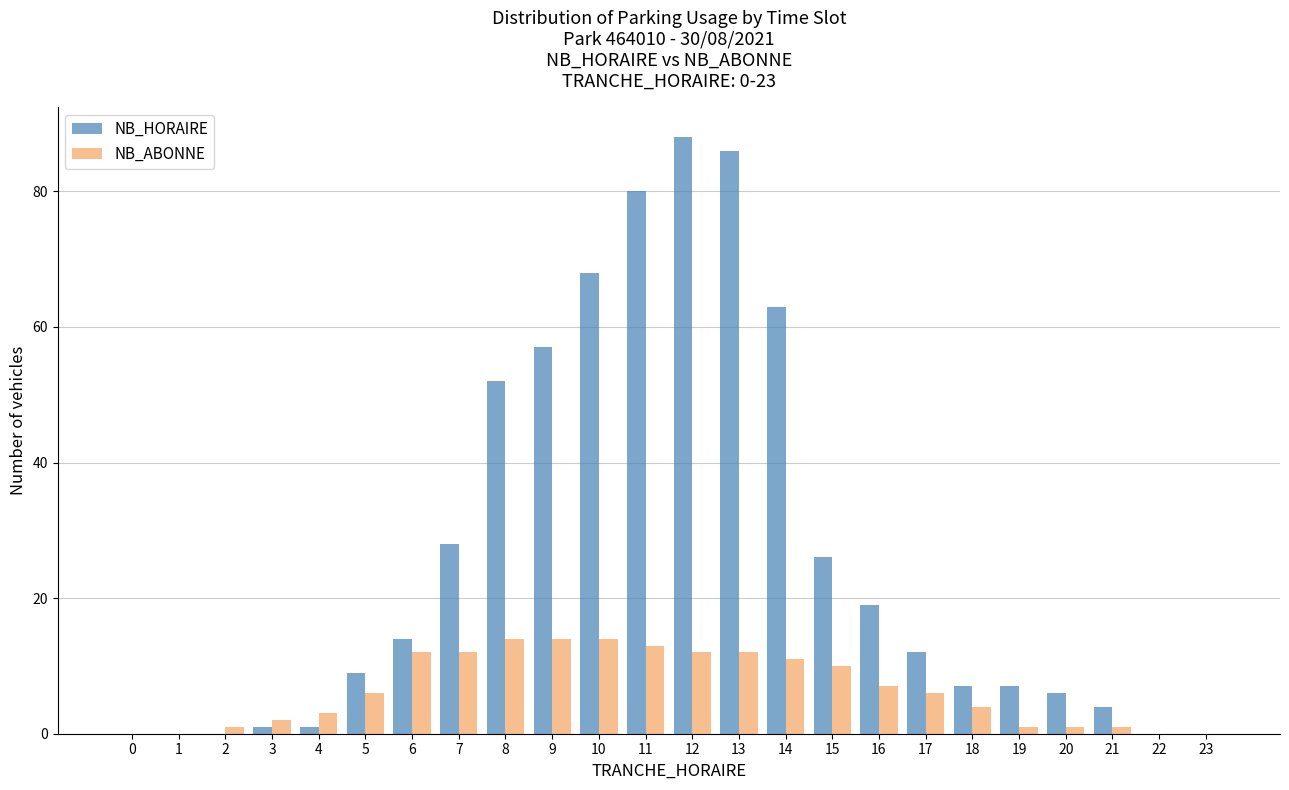

Which series changed the most between 12 and 15?

NB_HORAIRE